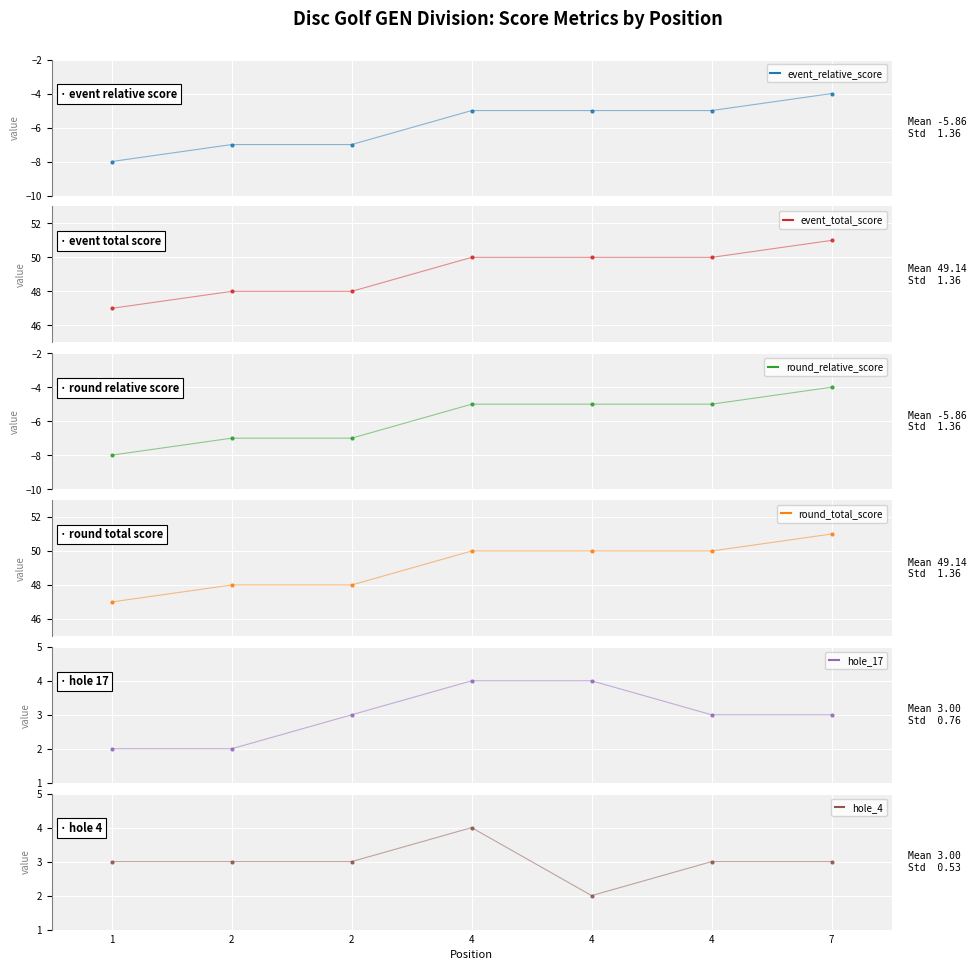

Which label corresponds to the largest value in the chart?

7